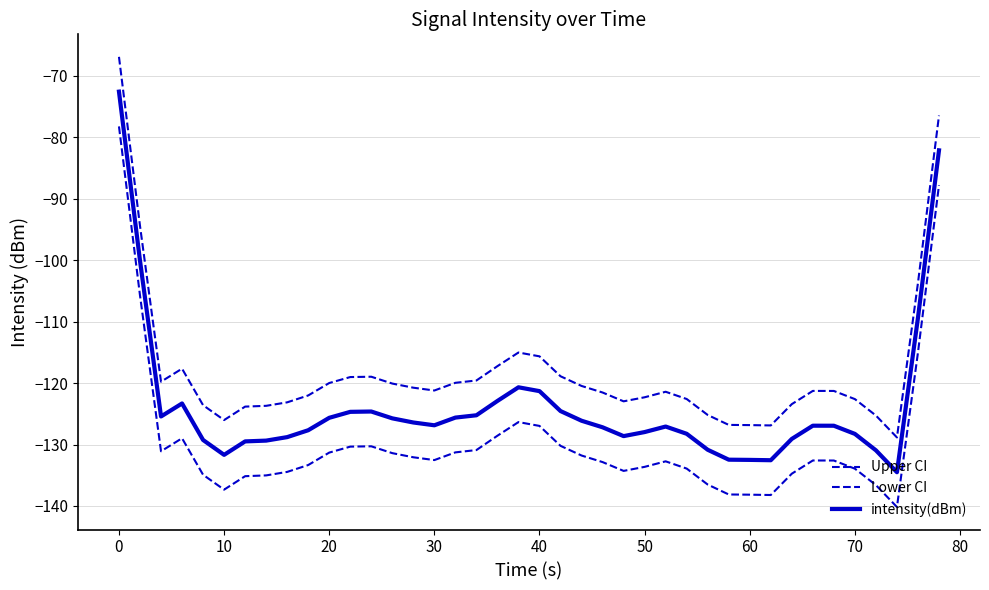

Does the chart display data point markers on the line(s)?

No